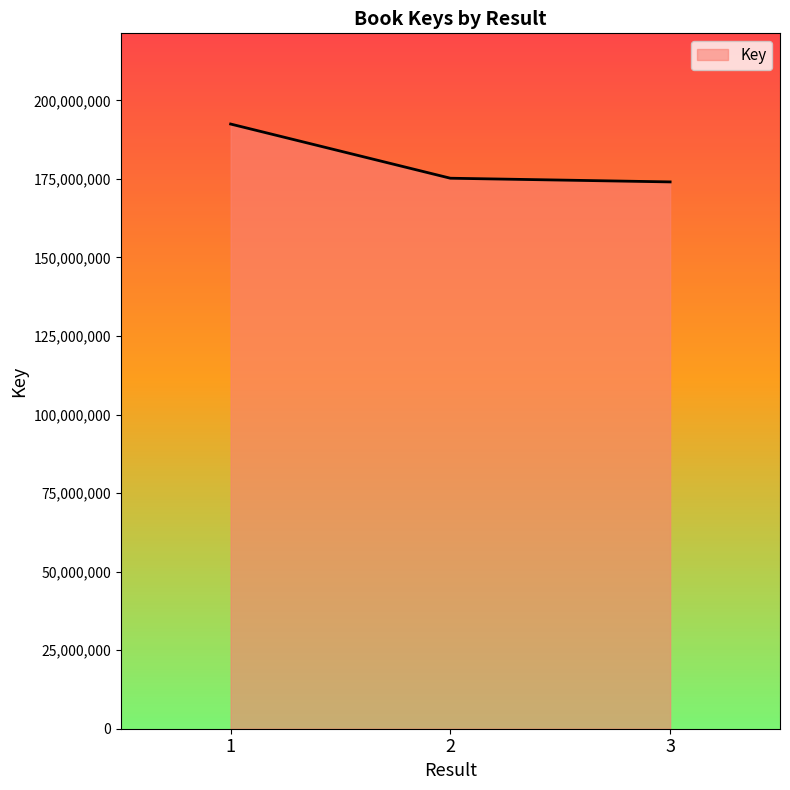

How many lines are shown in the chart?

1